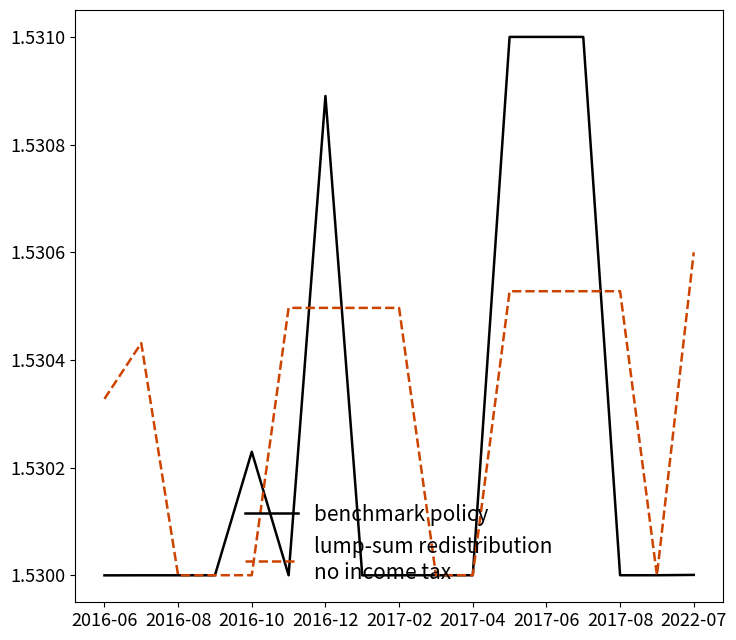

Does the chart have visible grid lines?

No